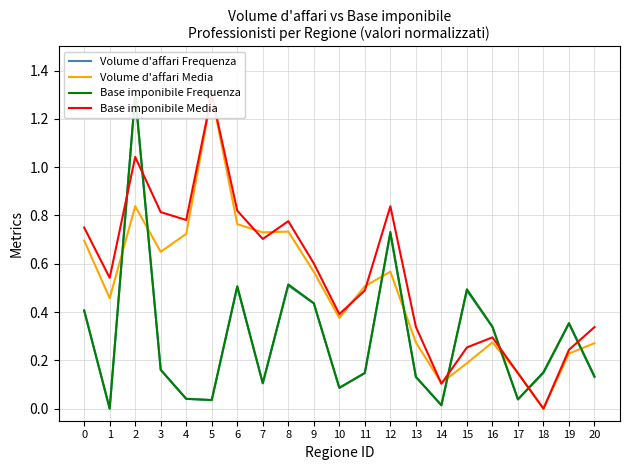

Rank the categories by Base imponibile Frequenza value from lowest to highest.

1, 14, 5, 17, 4, 10, 7, 13, 20, 11, 18, 3, 16, 19, 0, 9, 15, 6, 8, 12, 2